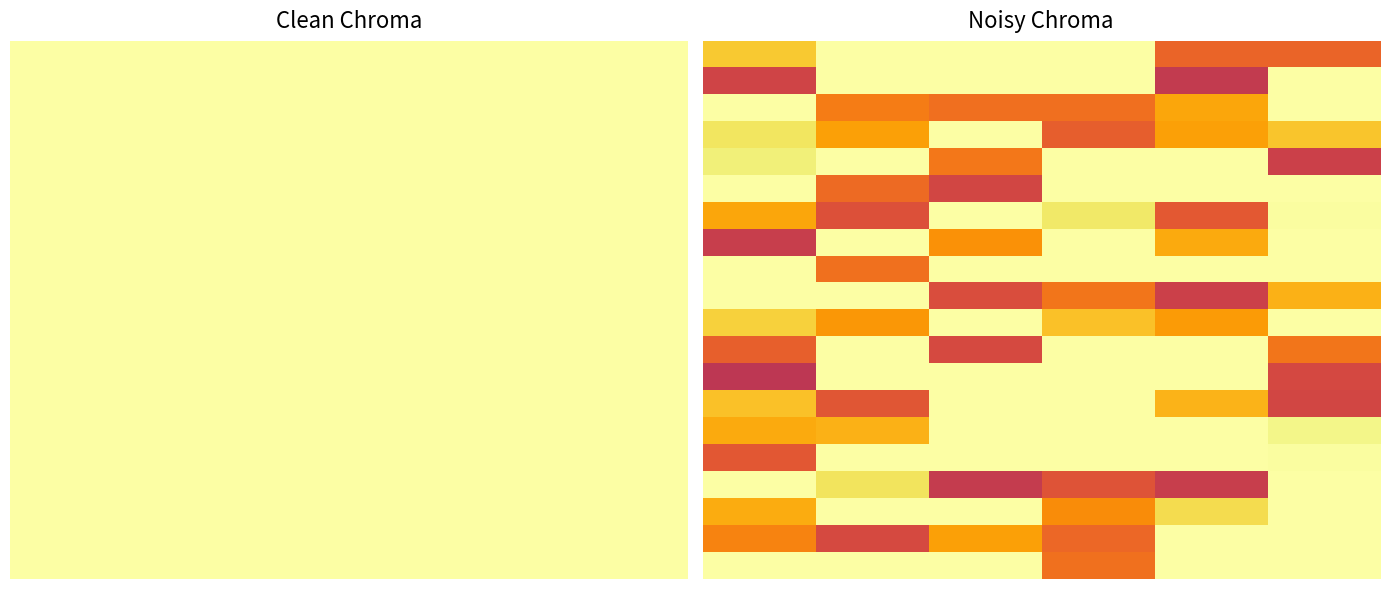

What is the difference between the maximum and minimum values in the row_2 series?

0.3